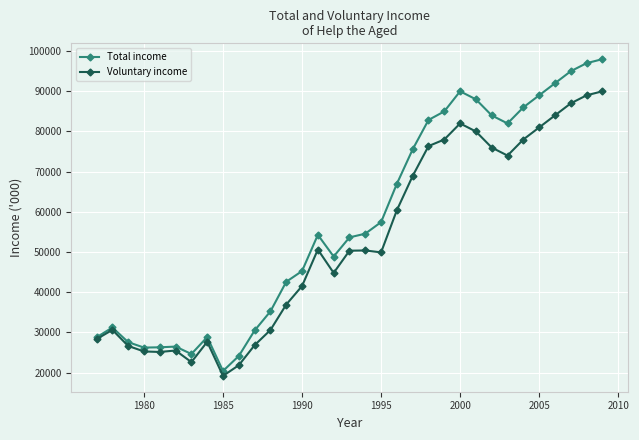

Count the number of data series in this chart.

2